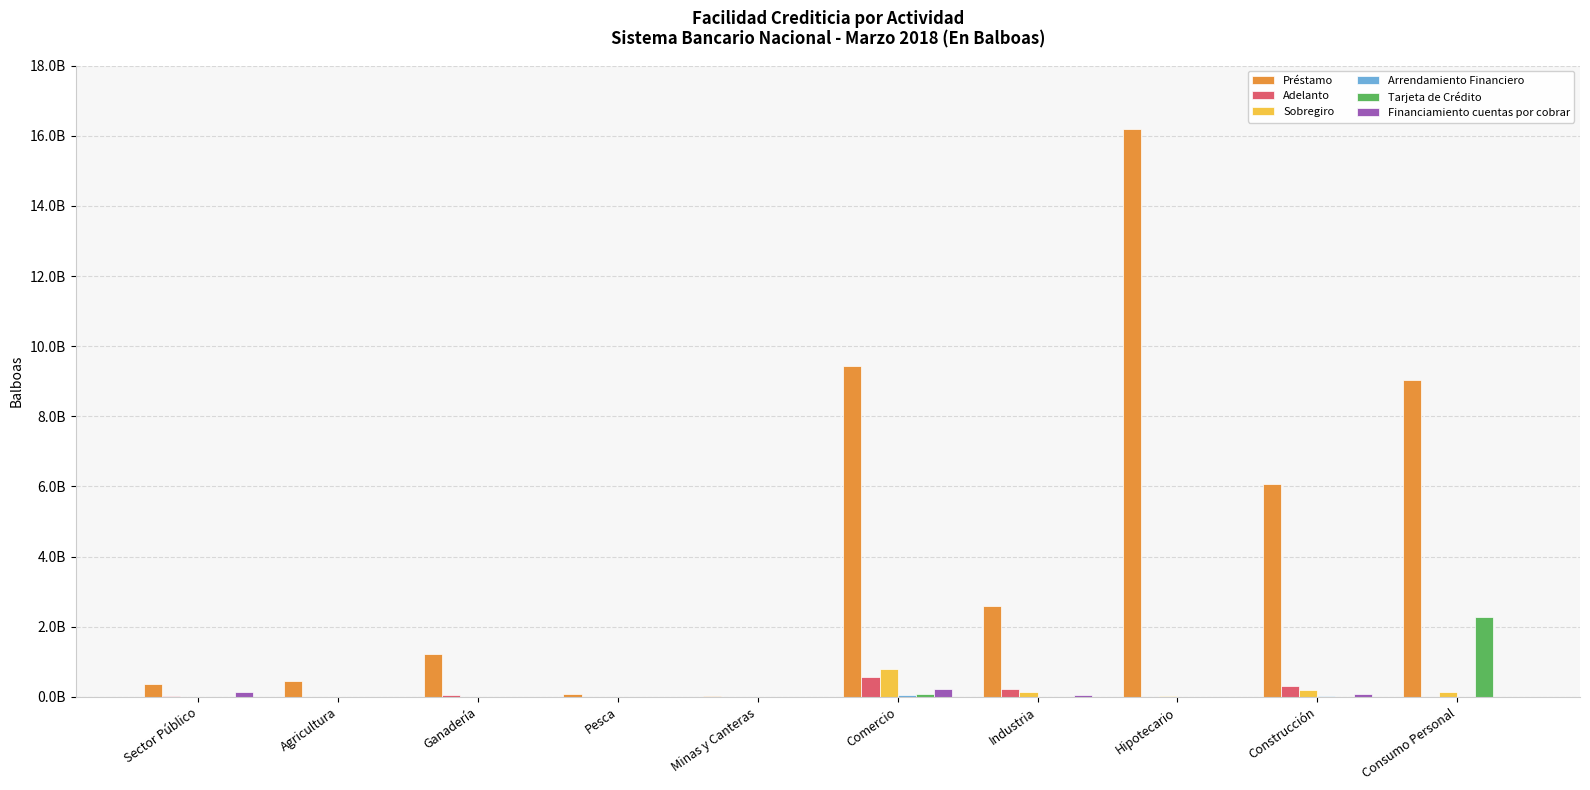

Are the bars horizontal?

No